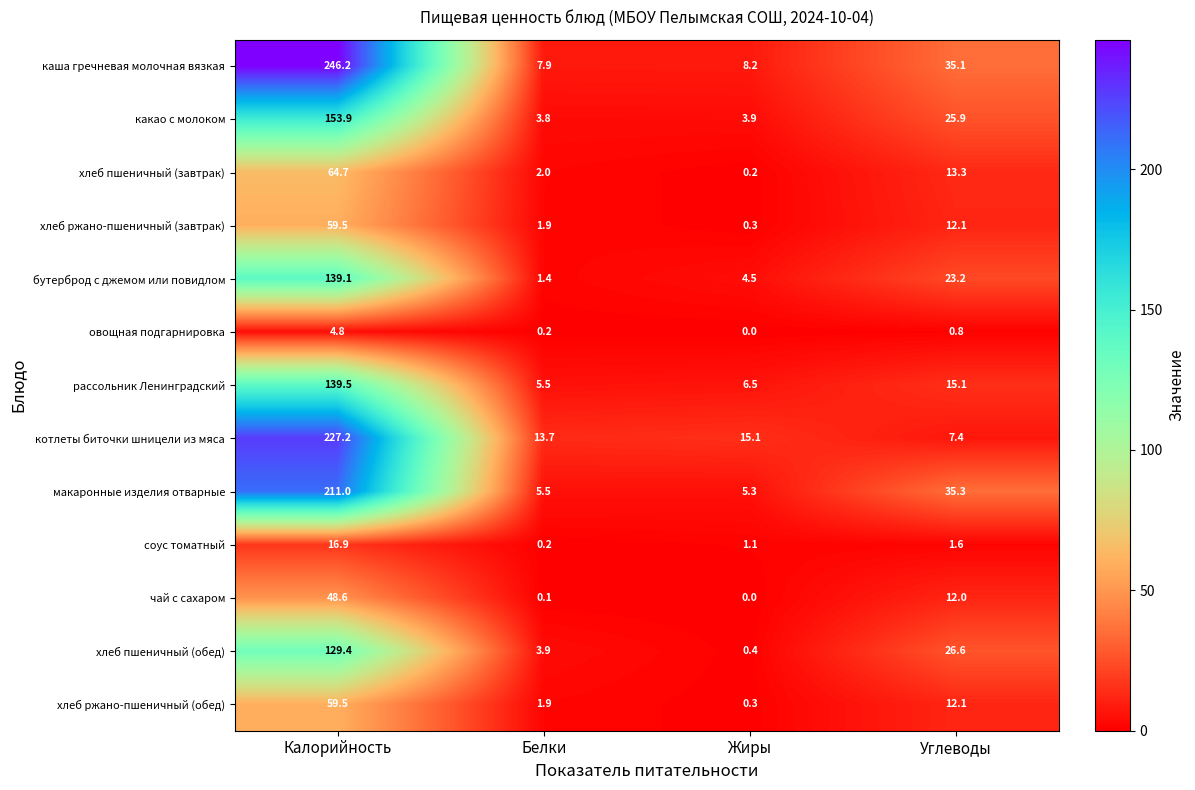

At which category is the sum across all series the highest?

Калорийность